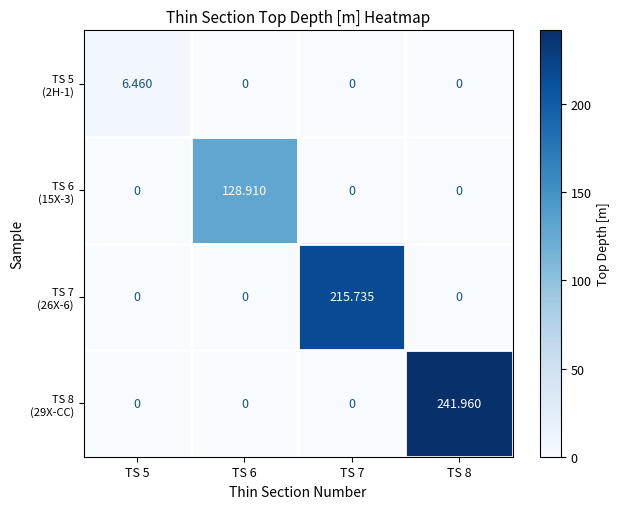

Which has a higher value, TS 6 or TS 5?

TS 5